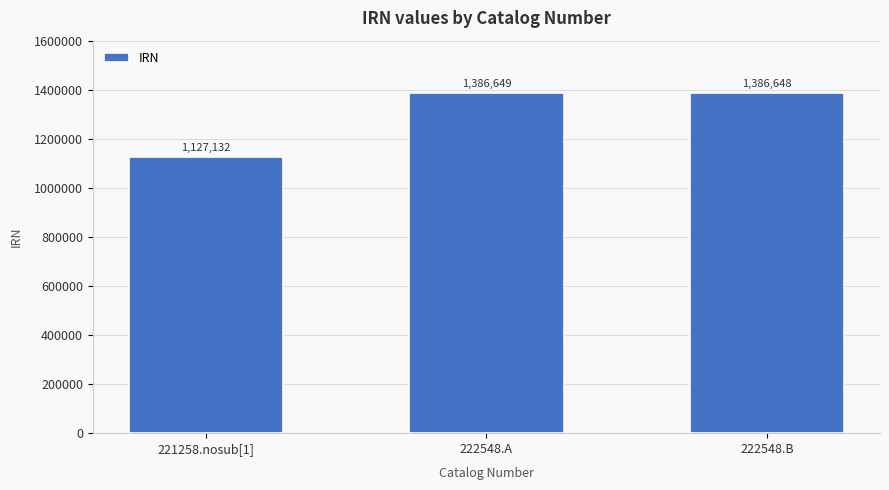

What is the sum of all values?

3900429